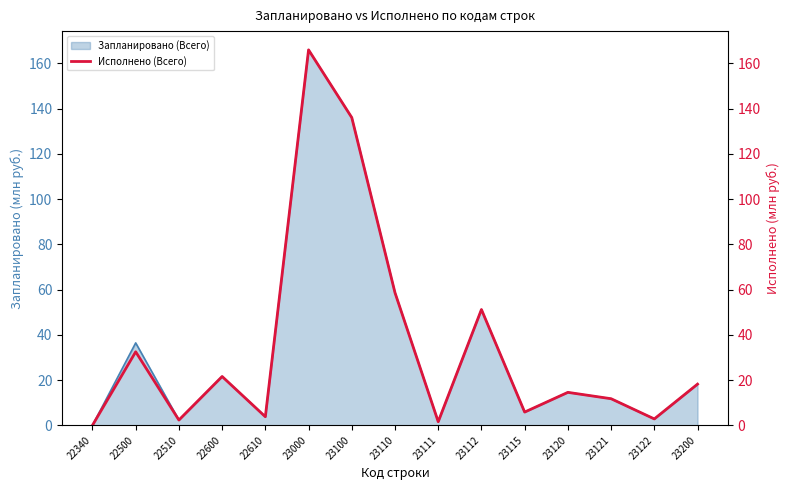

What is the sum of all values?

526.8